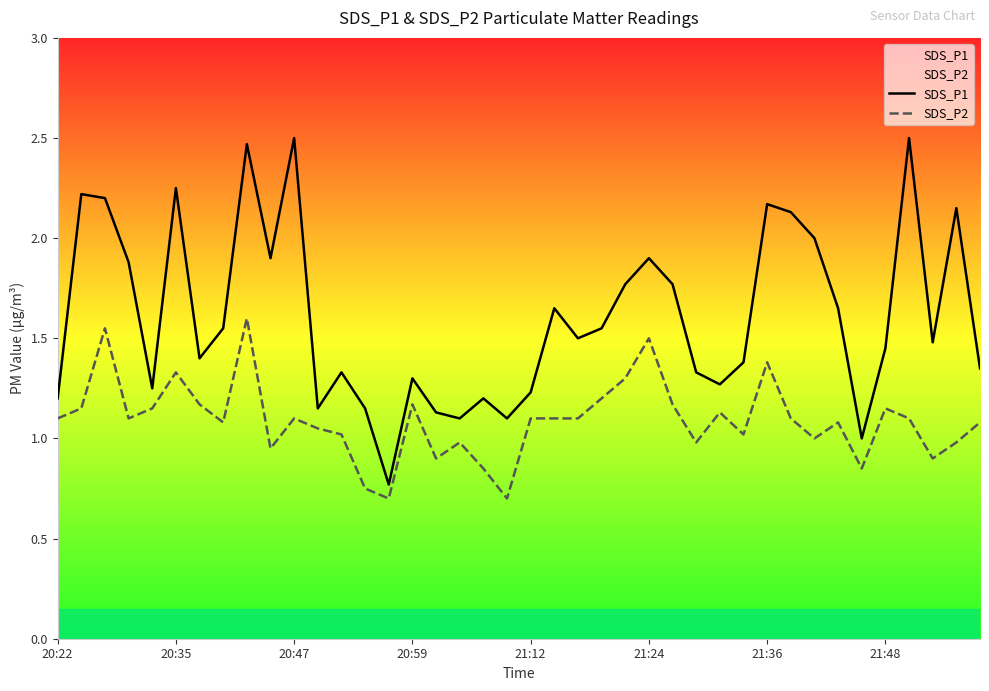

Reading right to left, list all the values displayed in this chart.

SDS_P1: 1.4	2.1	1.5	2.5	1.4	1.0	1.6	2.0	2.1	2.2	1.4	1.3	1.3	1.8	1.9	1.8	1.6	1.5	1.6	1.2	1.1	1.2	1.1	1.1	1.3	0.8	1.1	1.3	1.1	2.5	1.9	2.5	1.6	1.4	2.2	1.2	1.9	2.2	2.2	1.2
SDS_P2: 1.1	1.0	0.9	1.1	1.1	0.8	1.1	1.0	1.1	1.4	1.0	1.1	1.0	1.2	1.5	1.3	1.2	1.1	1.1	1.1	0.7	0.8	1.0	0.9	1.2	0.7	0.8	1.0	1.1	1.1	0.9	1.6	1.1	1.2	1.3	1.1	1.1	1.6	1.1	1.1